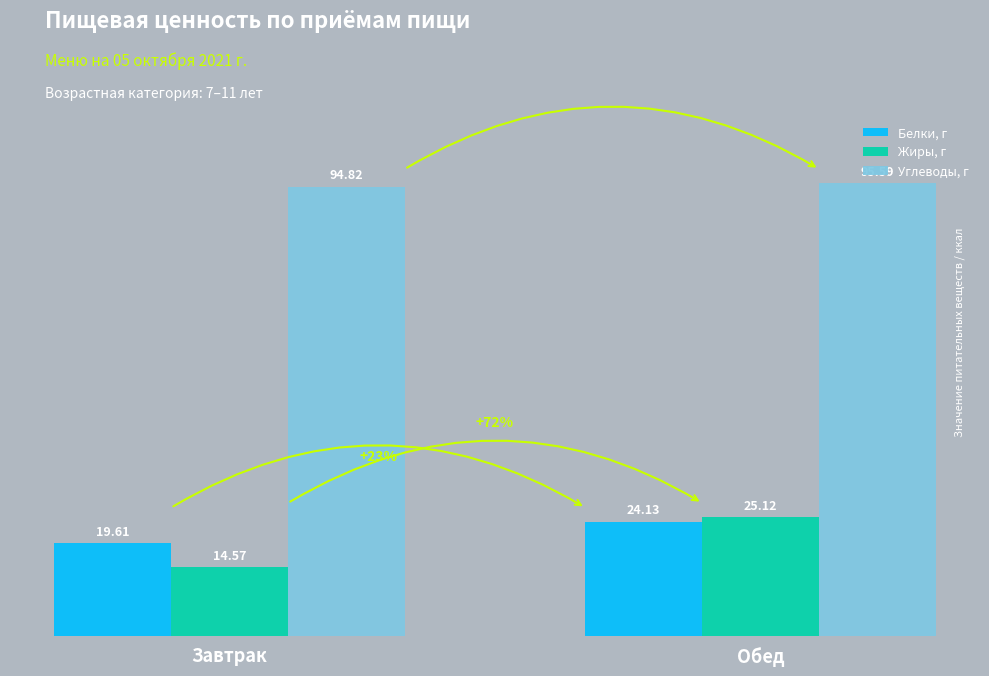

What is the minimum value shown in the chart?

14.6